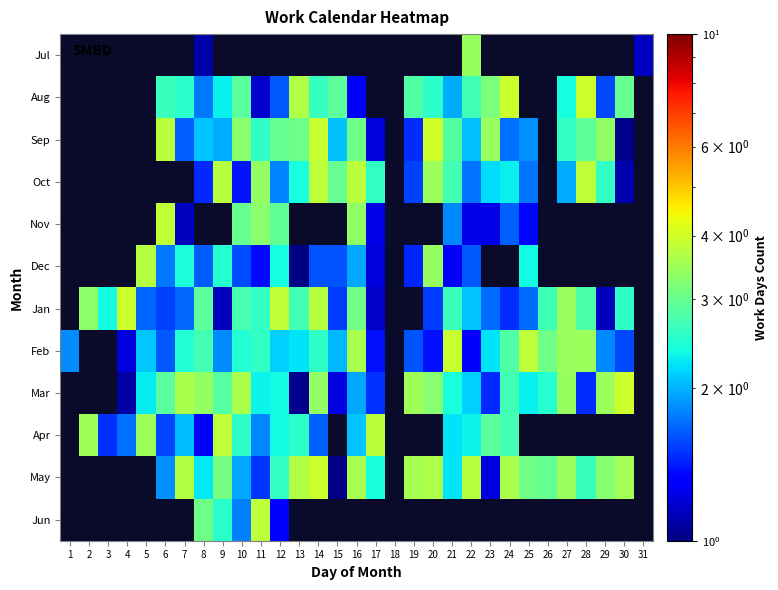

What is the total value across all series at 19?

16.0